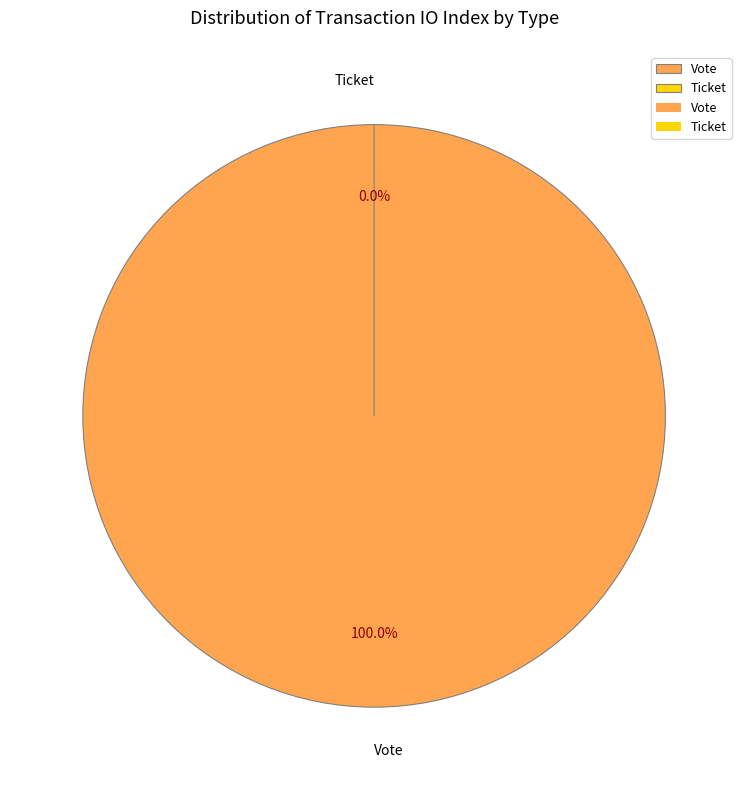

Which slice represents more than half of the pie?

Vote